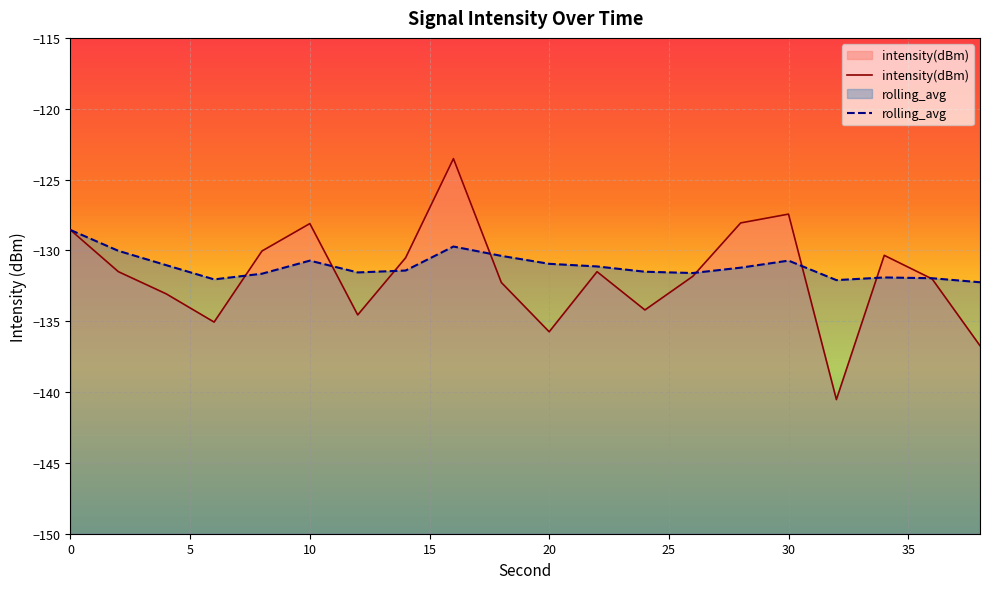

Where is the first local minimum for intensity(dBm)?

6